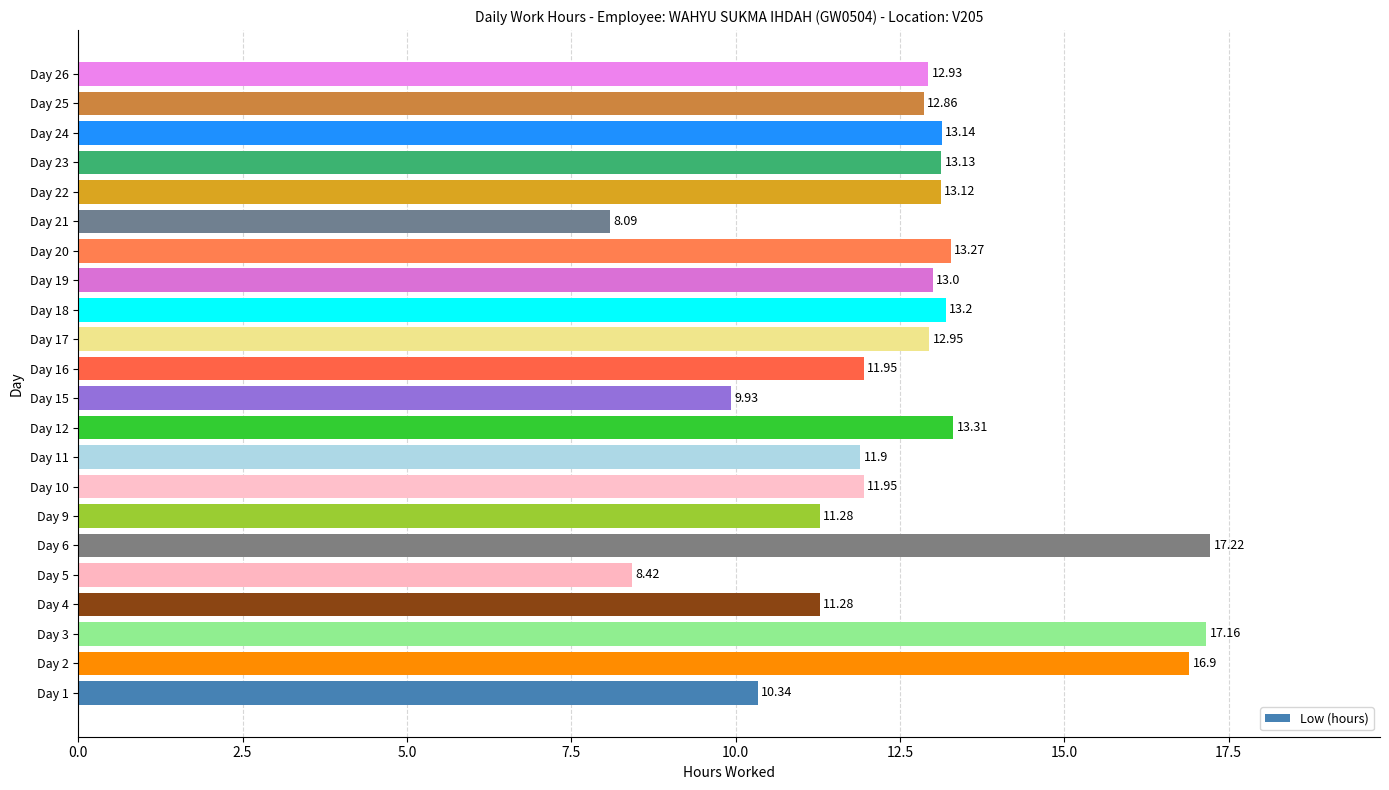

What is the average value?

12.6